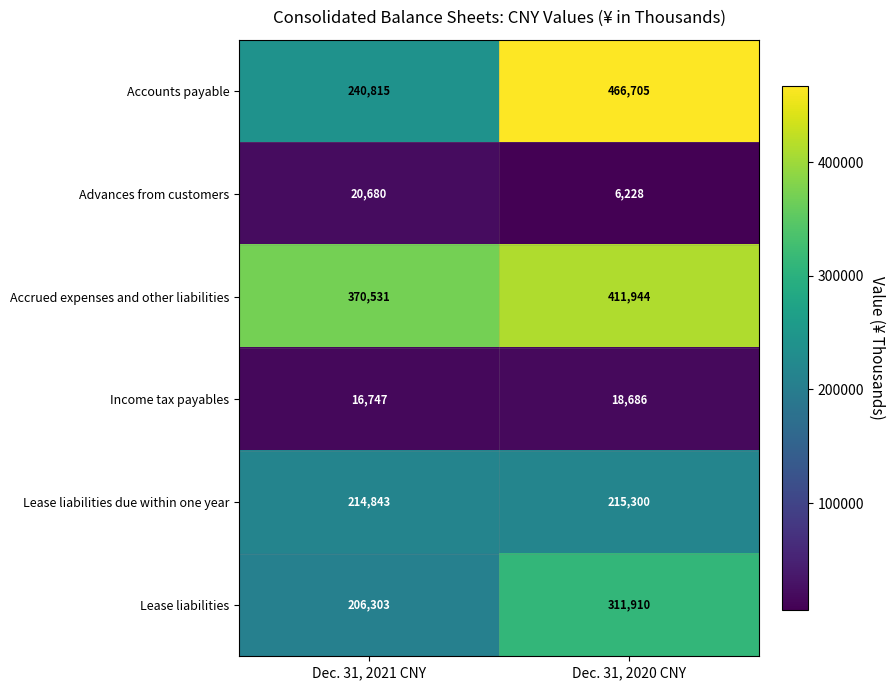

True or false: Accrued expenses and other liabilities has a value of 588853 at Dec. 31, 2020 CNY.

False